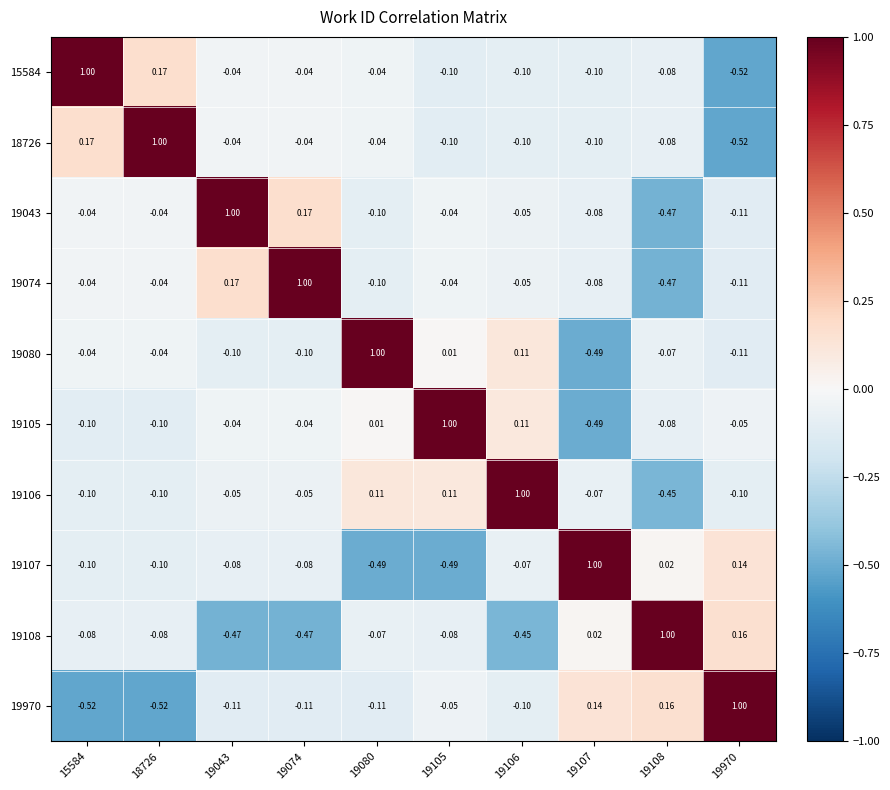

Is the value of 19108 at 19105 greater than the value of 19080 at 19074?

Yes